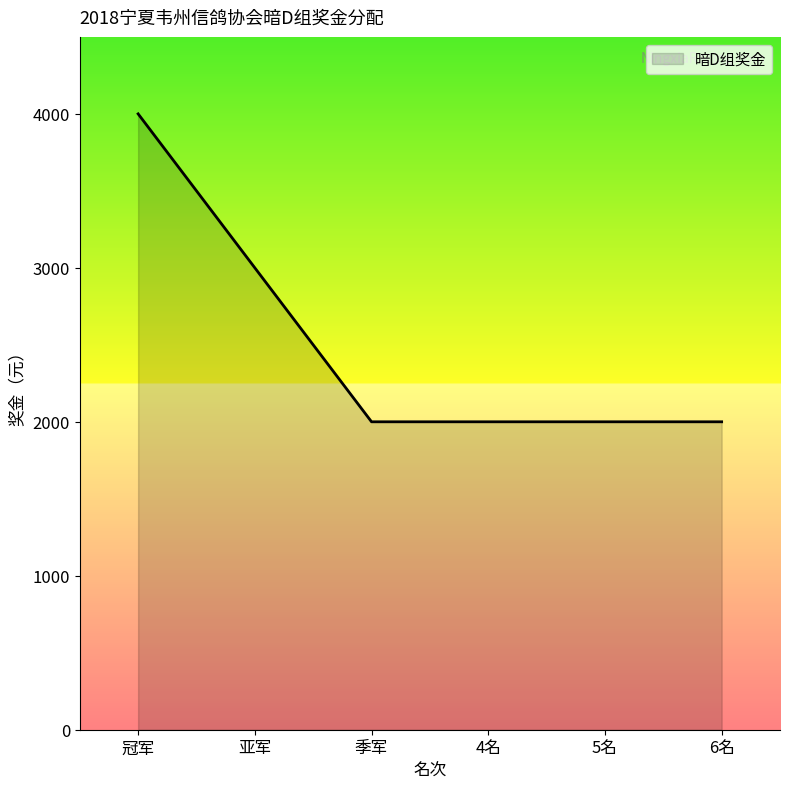

True or false: there are more than 1 points higher than both neighbors.

False